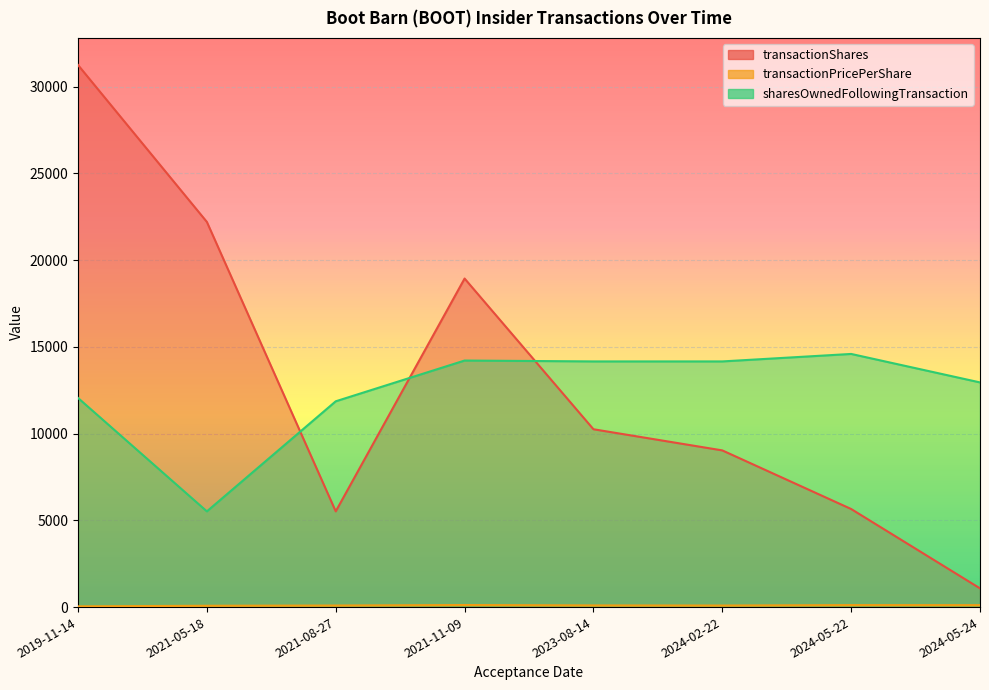

What is the approximate value of transactionShares at 2024-02-22?

9031.0